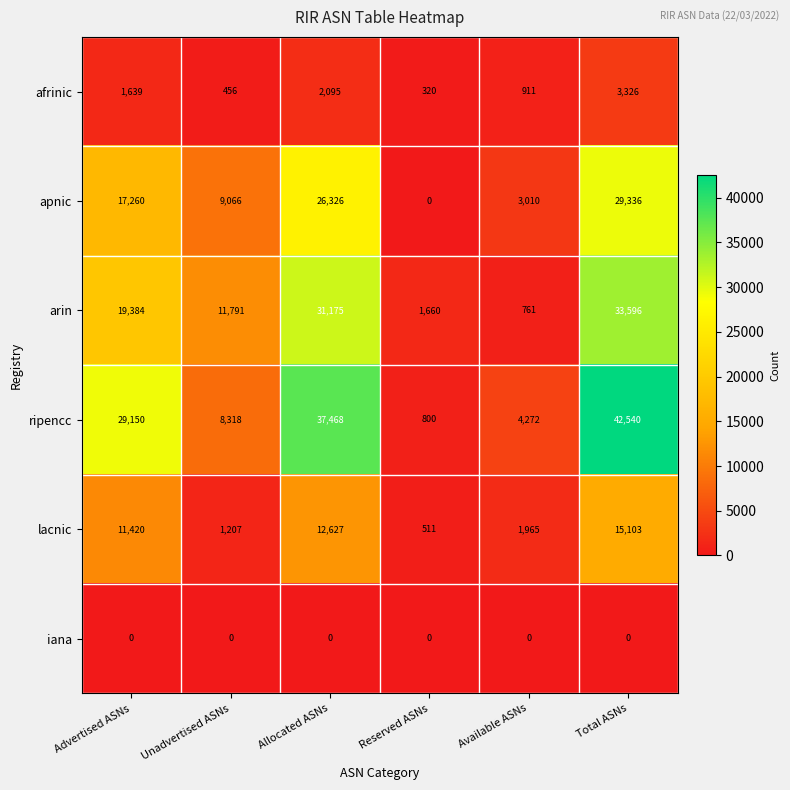

Is it true that afrinic equals 717 at Unadvertised ASNs?

False